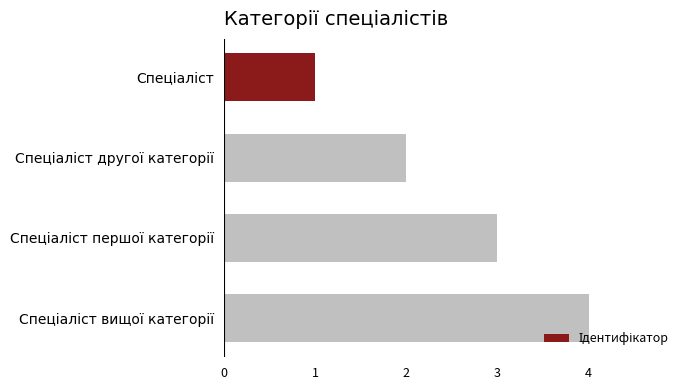

What is the maximum value shown in the chart?

4